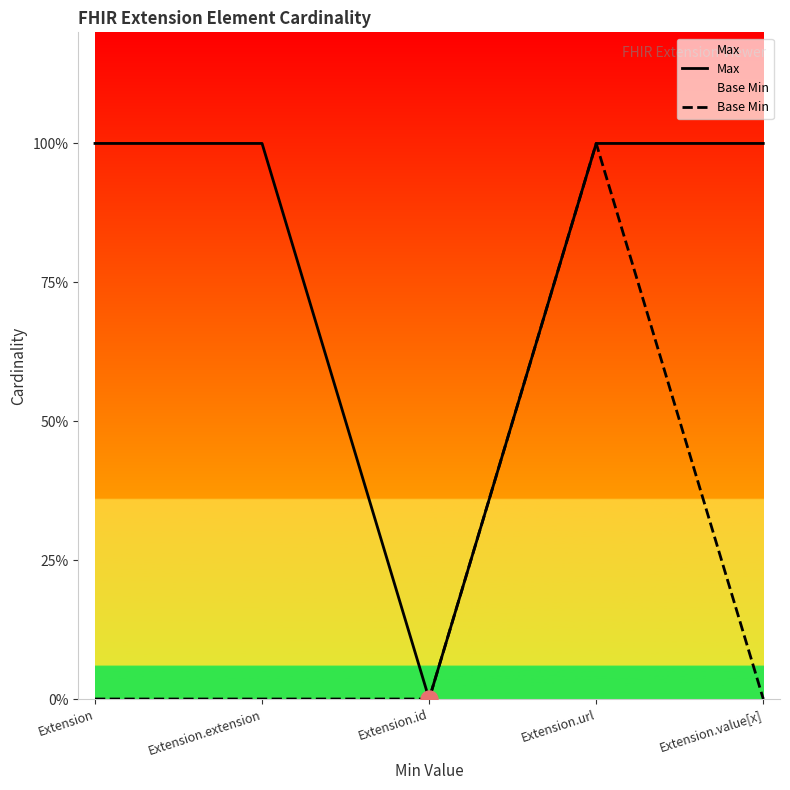

Which series reaches the minimum Y coordinate?

Max